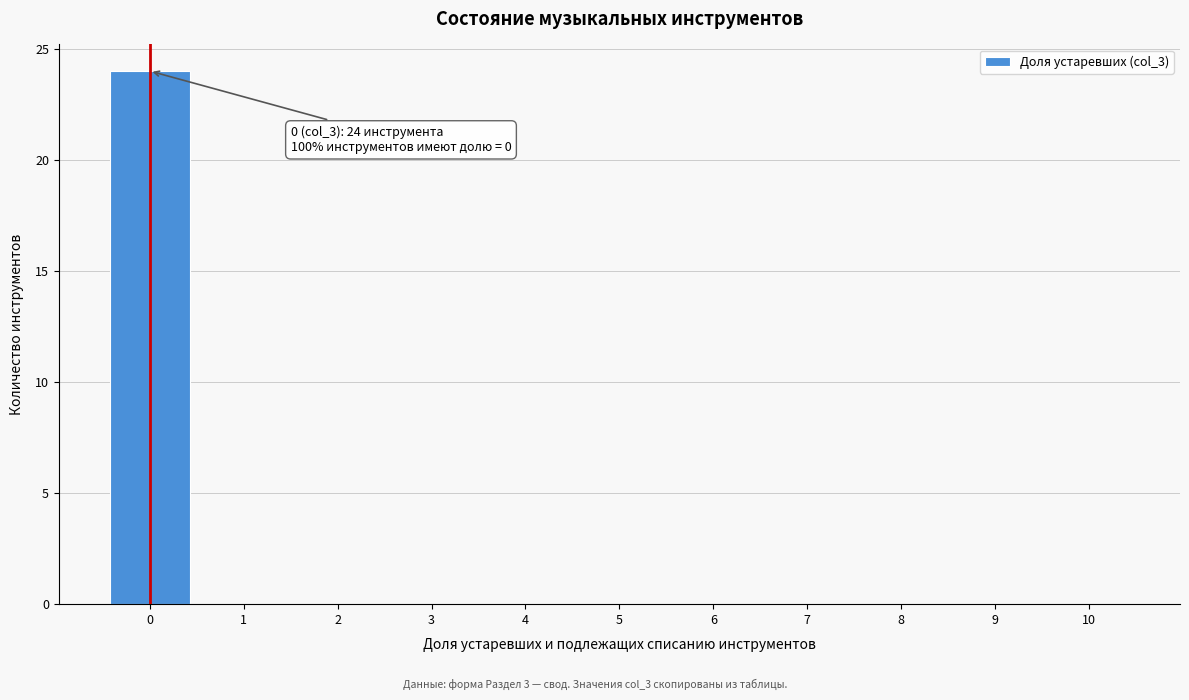

Over which range of the x-axis is the bar tallest?

-0.5 to 0.5